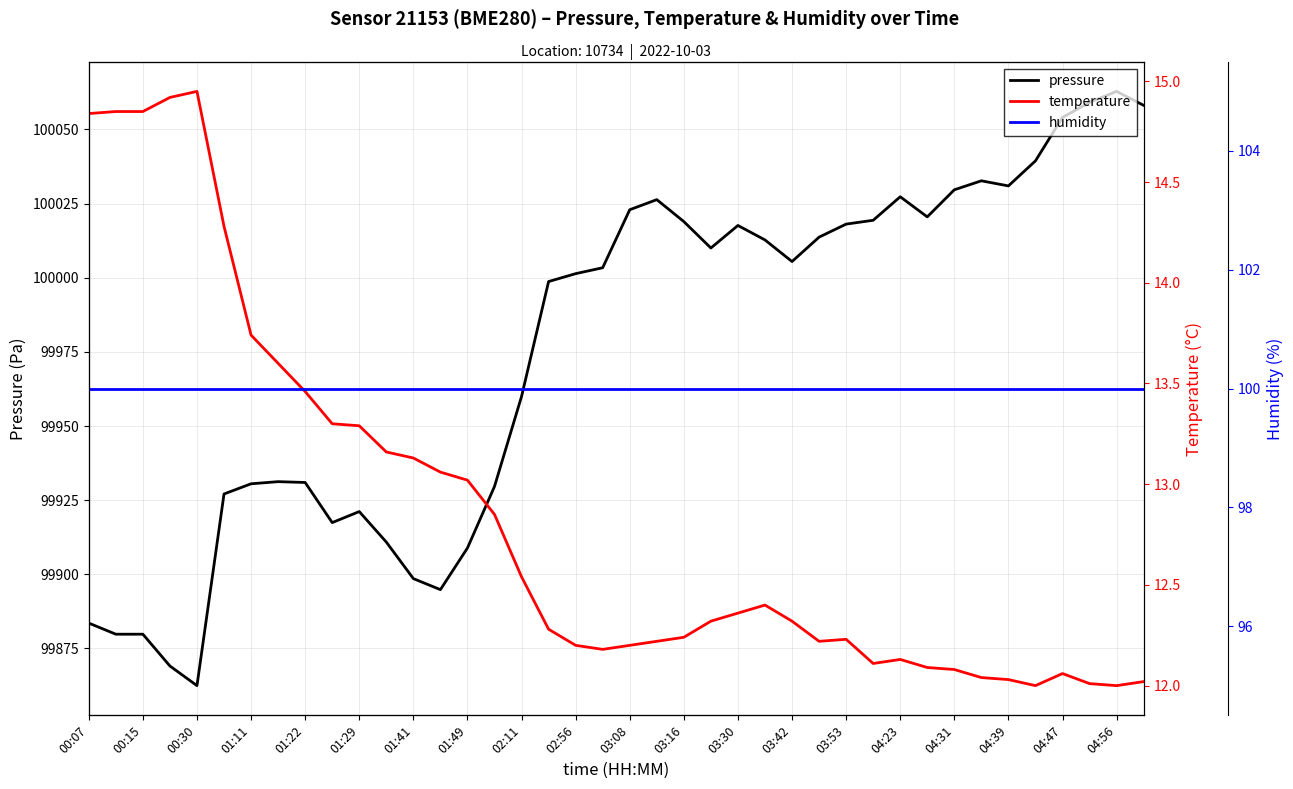

What is the label of the 40th point from the right?

00:07